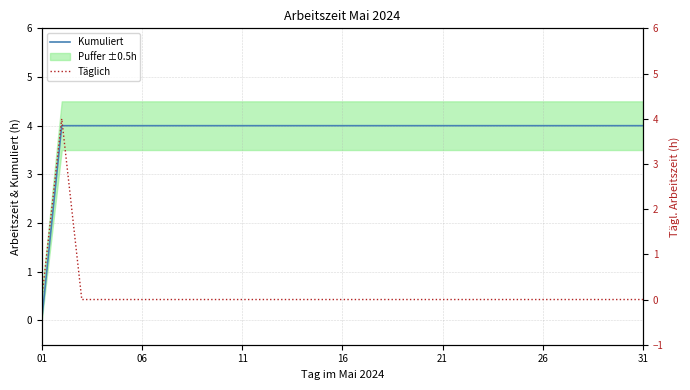

At 24, list the series in order from smallest to largest.

Täglich, Kumuliert